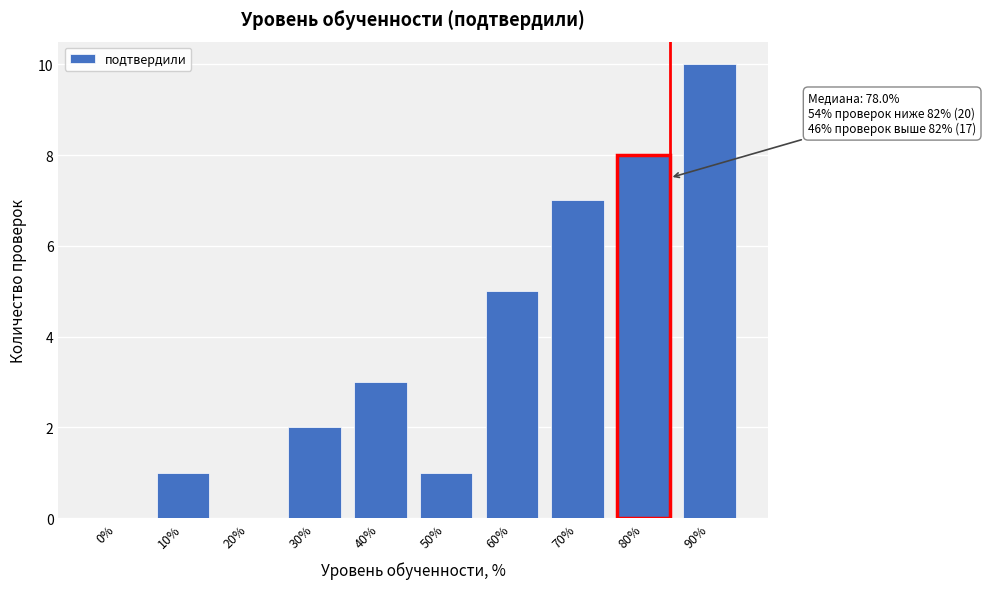

Reading right to left, list all the values displayed in this chart.

90%=10	80%=8	70%=7	60%=5	50%=1	40%=3	30%=2	20%=0	10%=1	0%=0